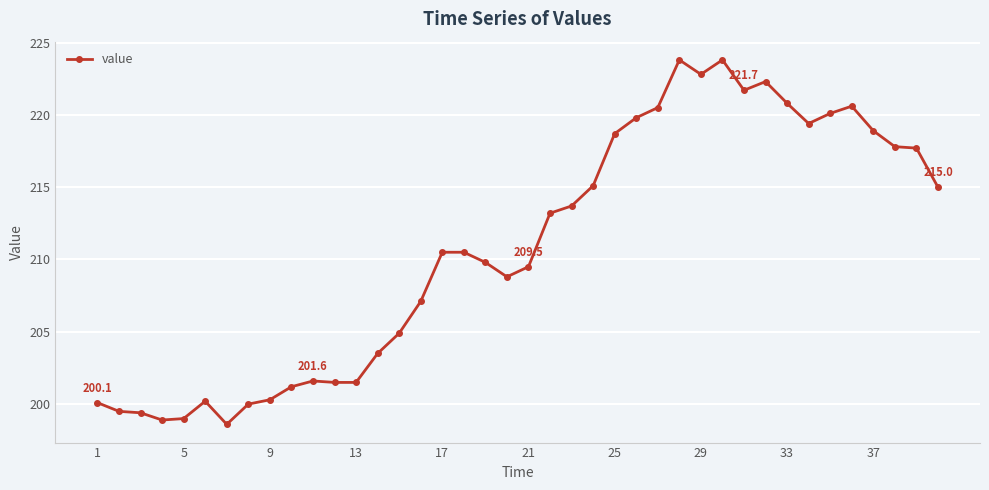

What is the average value?

210.8